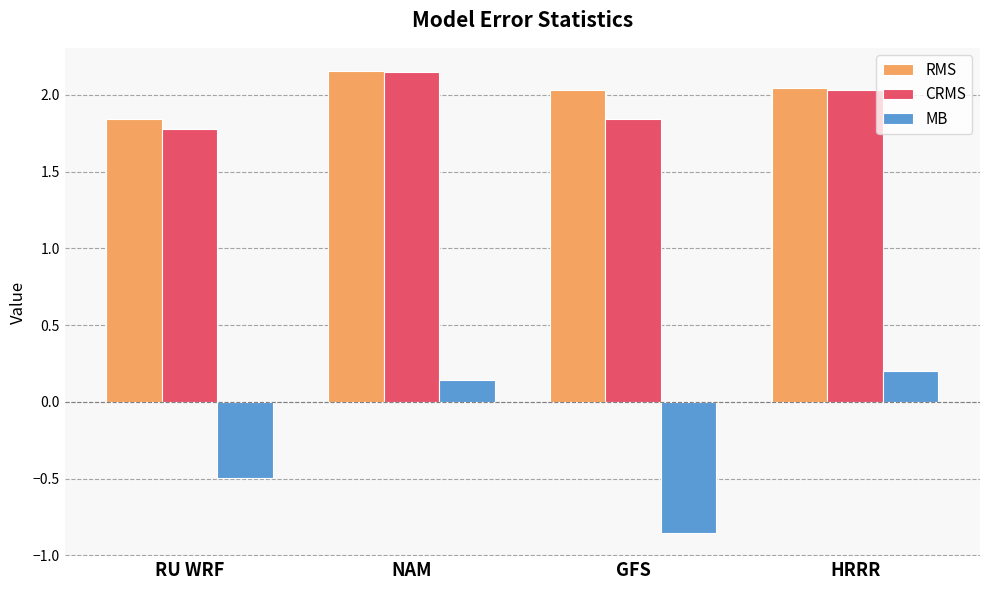

What is the spread (max minus min) of values at GFS?

2.9